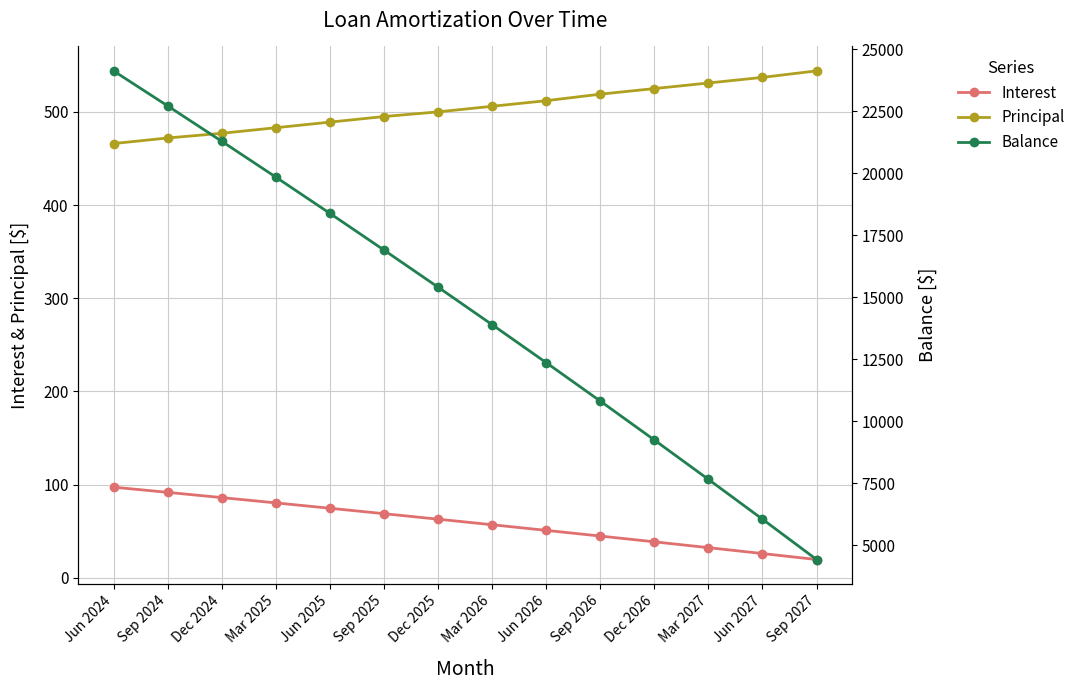

At how many categories does at least one series exceed 16047?

6